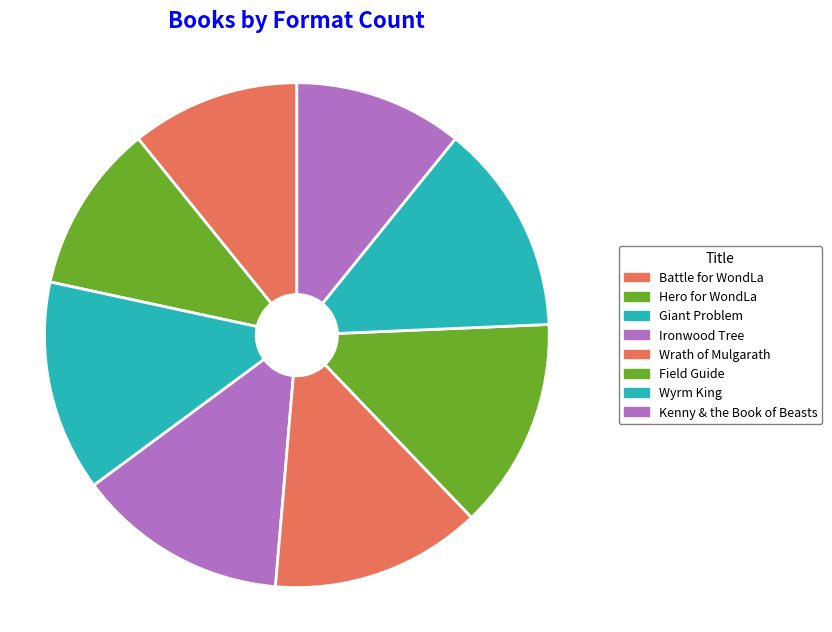

How many segments does this pie chart have?

8